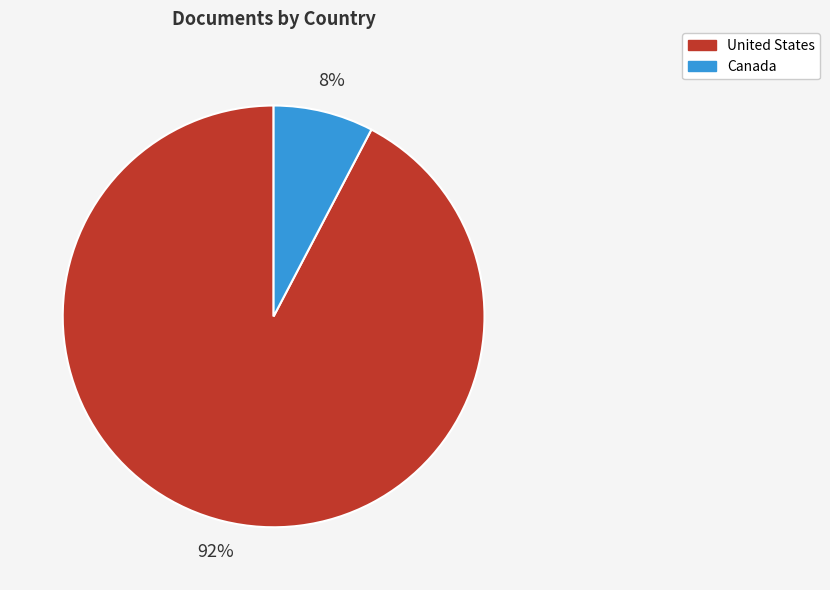

To the nearest percent, what is the average slice percentage?

50%